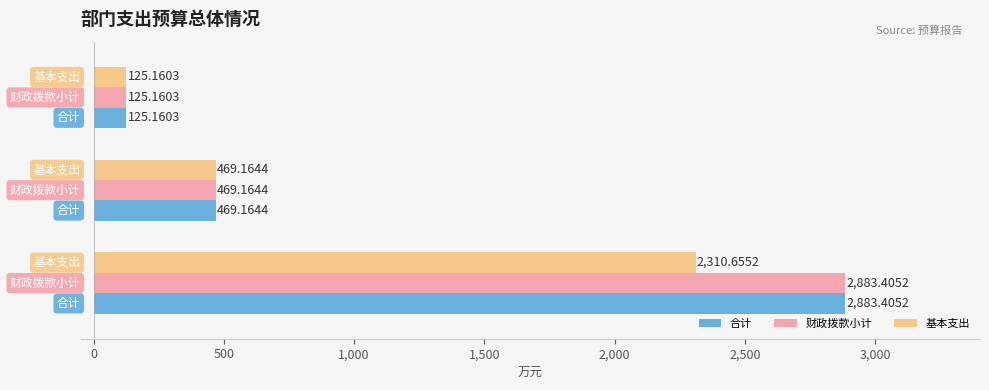

What is the difference between the maximum and second lowest values in the 合计 series?

2414.2